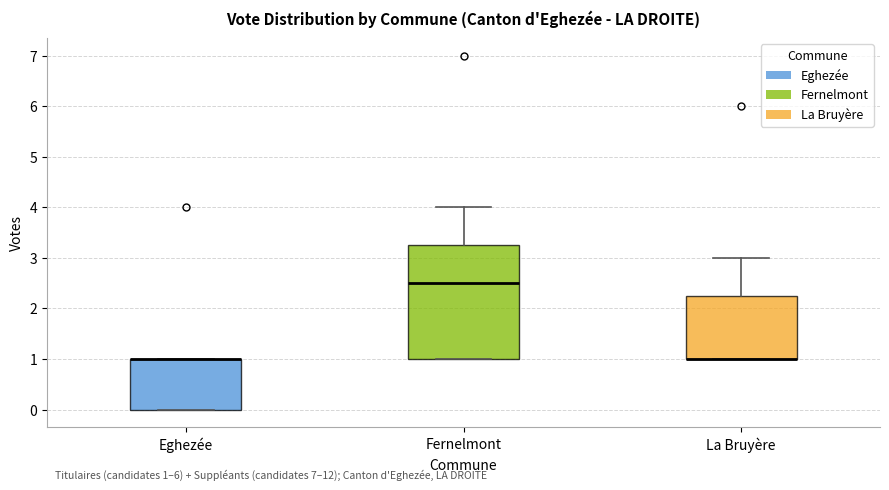

Which box is the tallest, from its lower edge to its upper edge?

Fernelmont